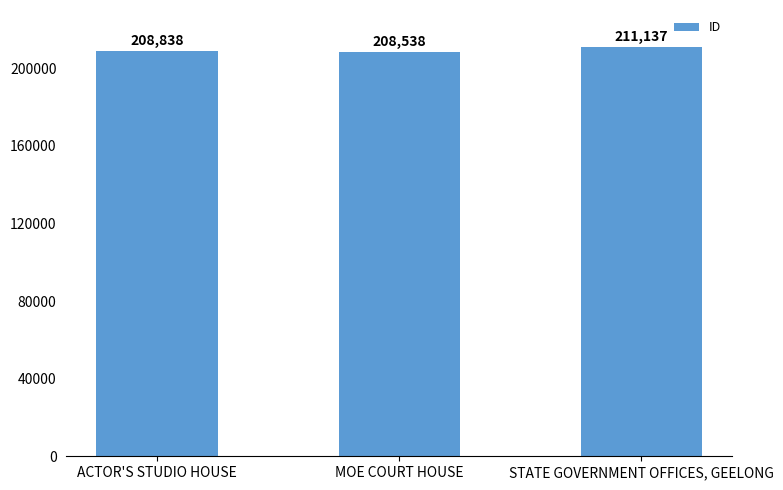

How many data points are less than 208838?

1